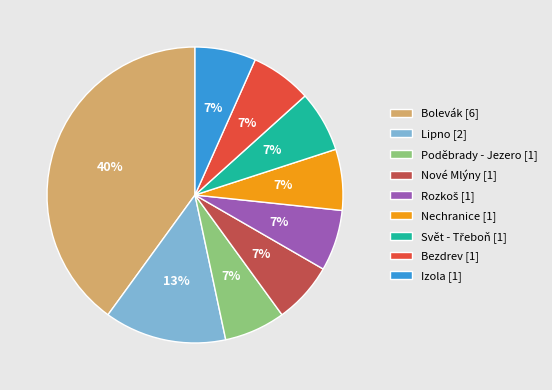

Do Lipno [2] and Bezdrev [1] together represent more than half of the pie?

No